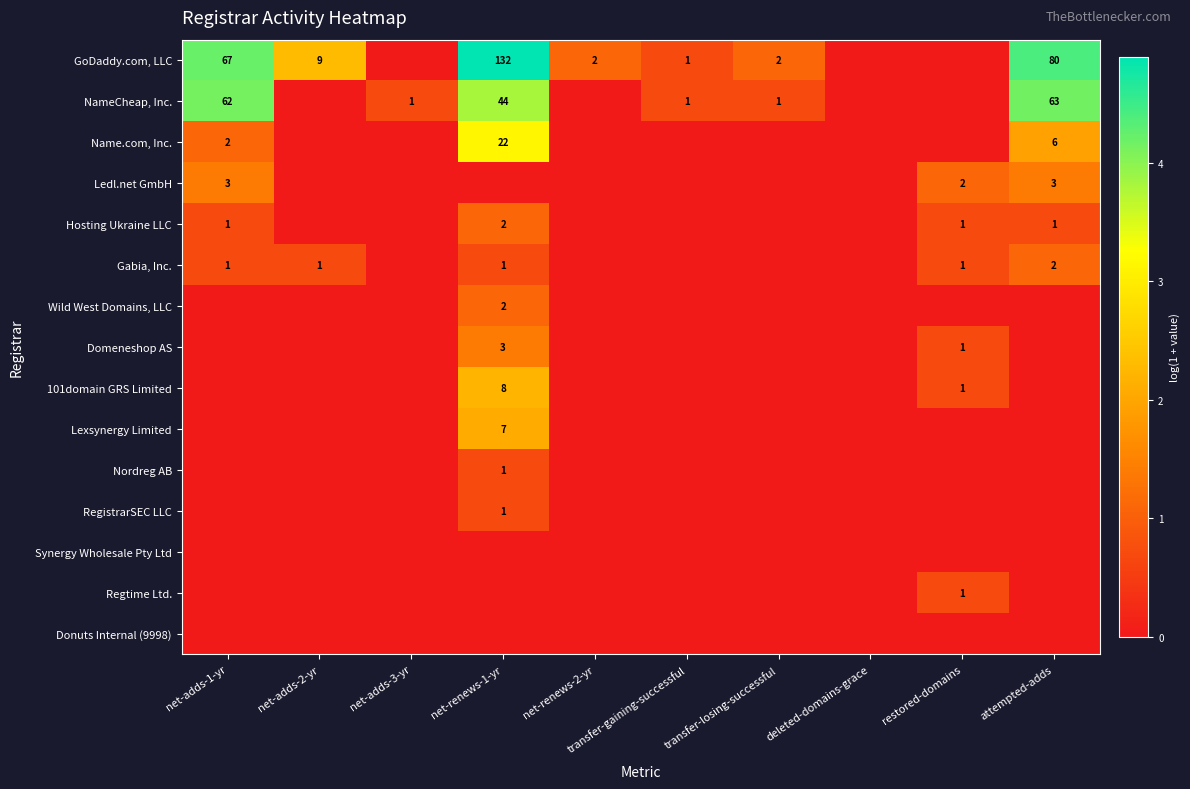

Is it true that Gabia, Inc. equals 1 at restored-domains?

True